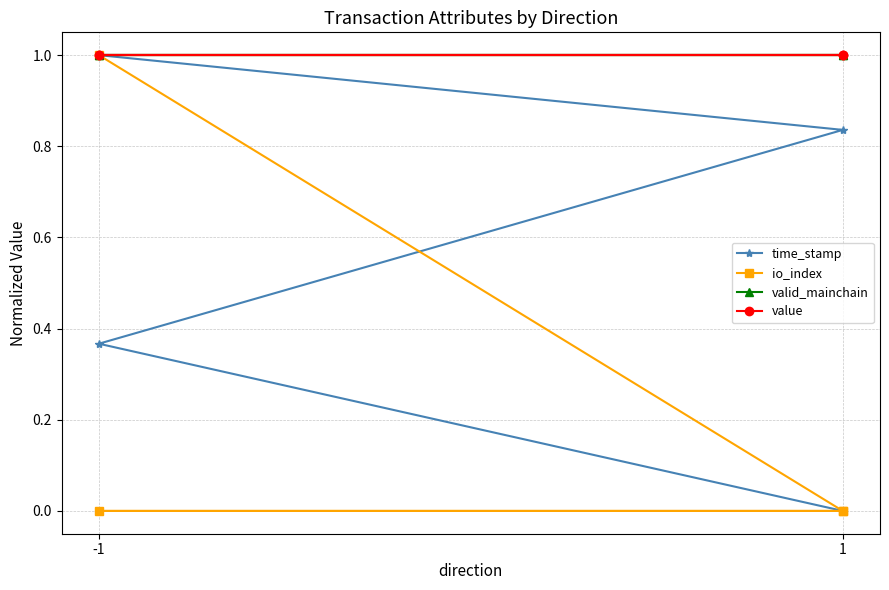

What is the highest value of the io_index series?

1.0